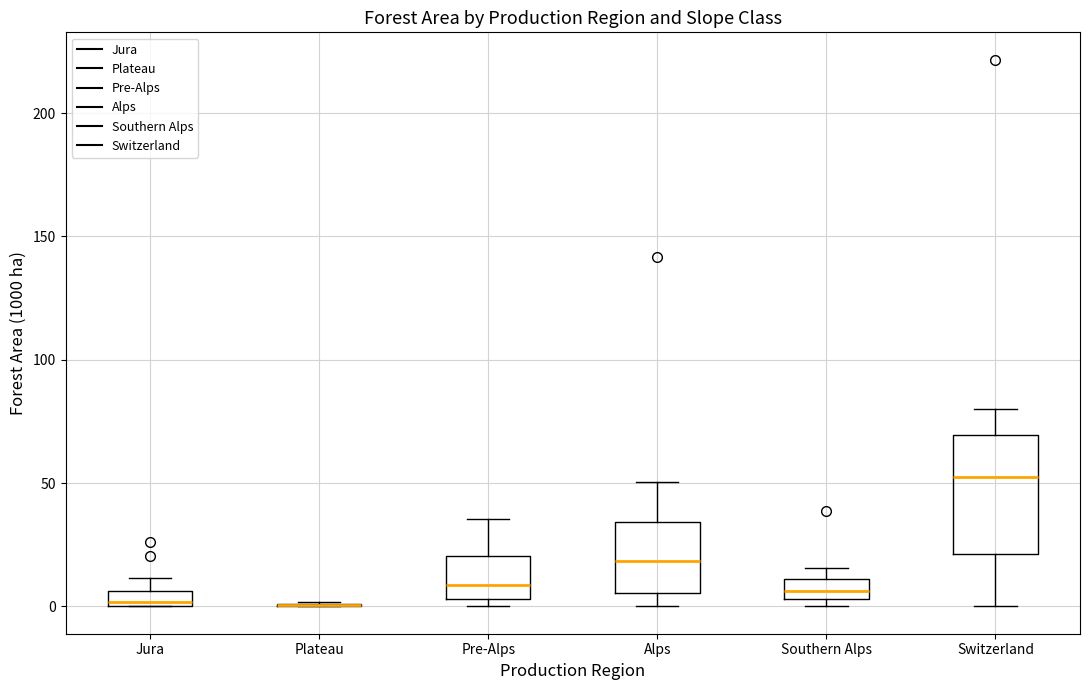

Comparing the boxes themselves (not the whiskers), which one is the tallest?

Switzerland